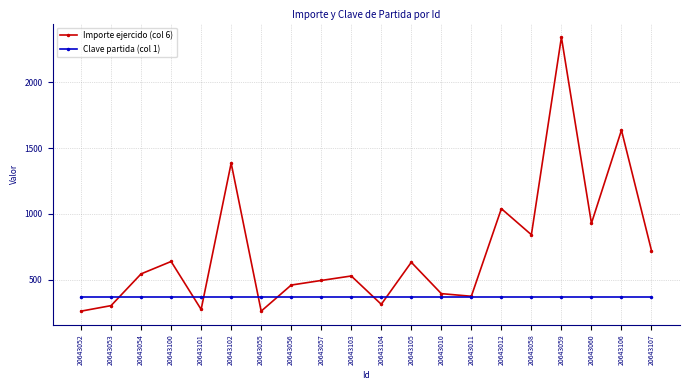

Is it true that Clave partida (col 1) equals 370.0 at 20643012?

True